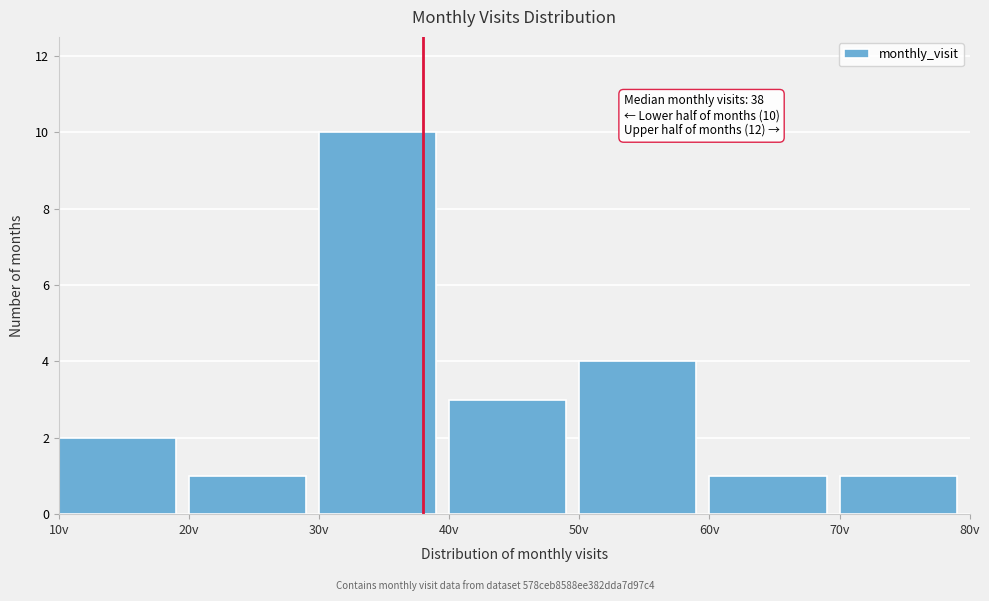

Which range on the x-axis has the tallest bar?

30 to 40